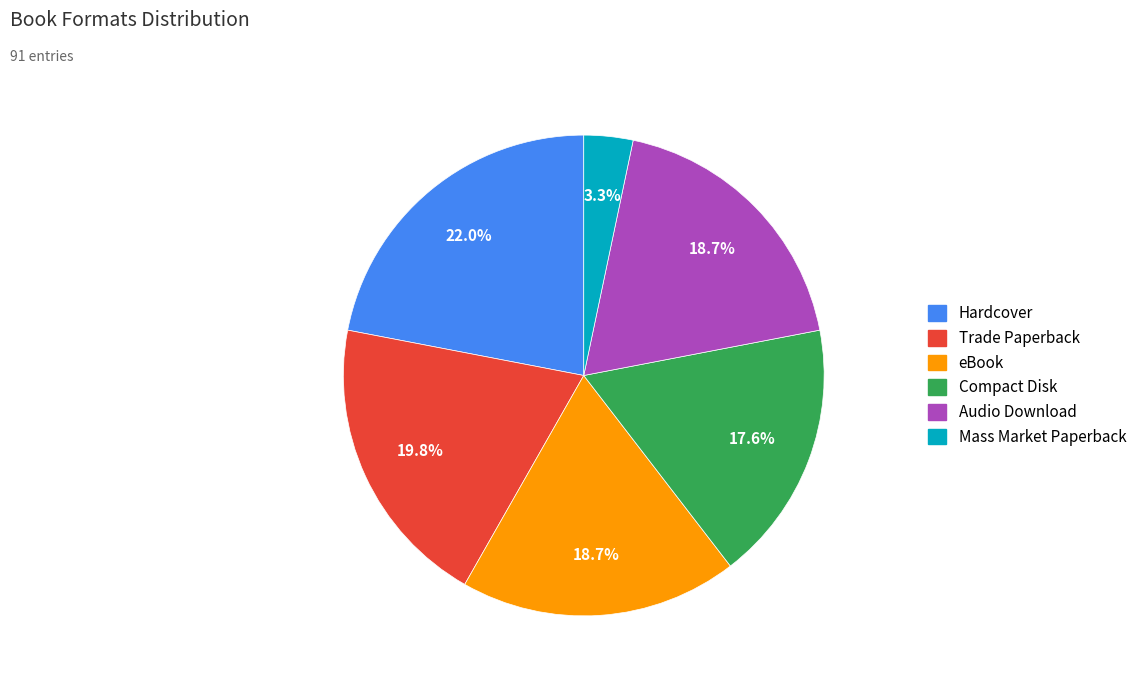

What is the ratio of the value at Hardcover to the value at Mass Market Paperback?

6.7